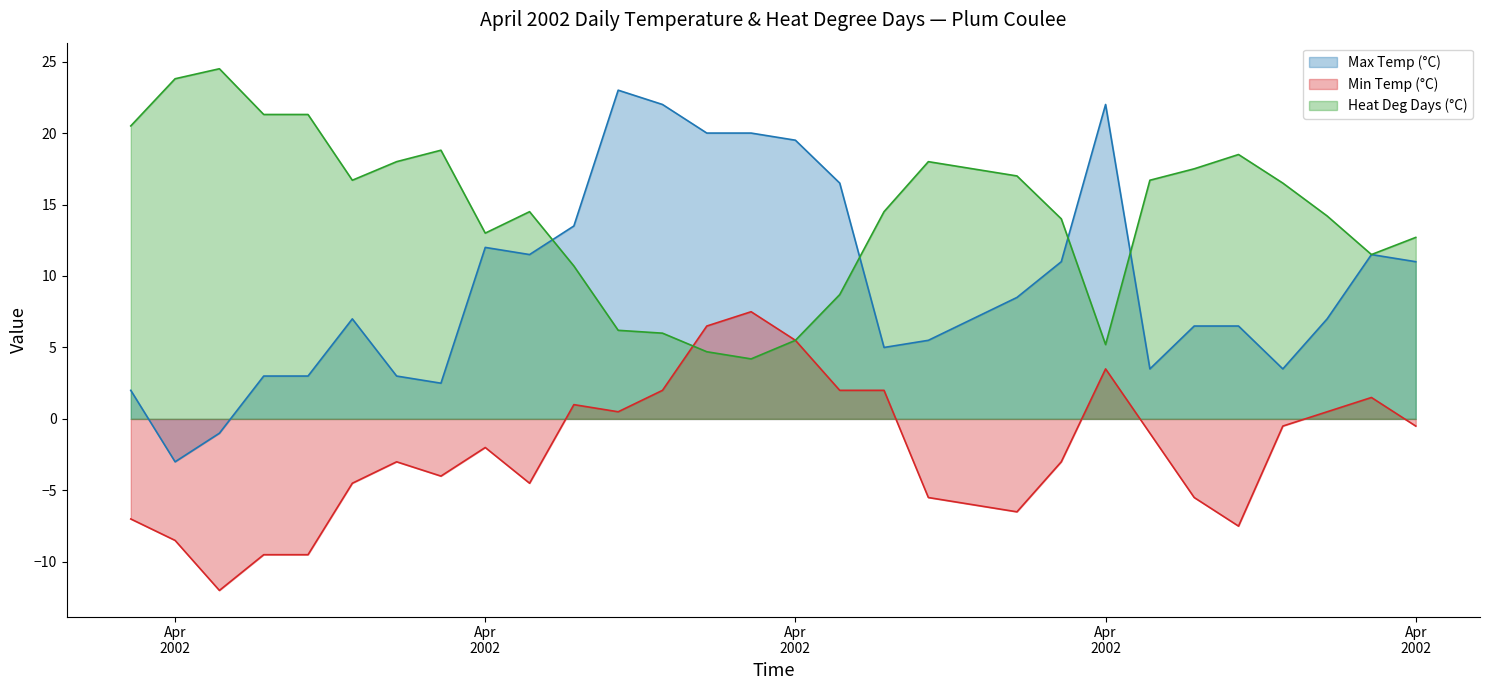

The Min Temp (°C) series shows 2.0 at 2002-04-17. True or false?

True